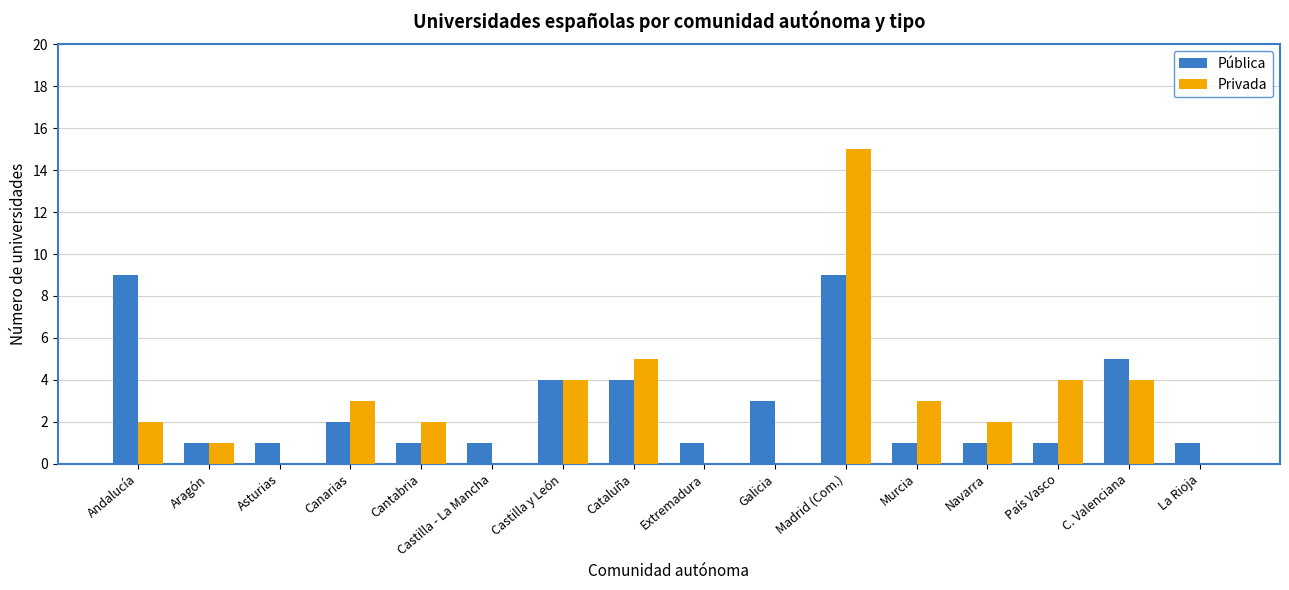

Is it true that Privada equals 6 at C. Valenciana?

False